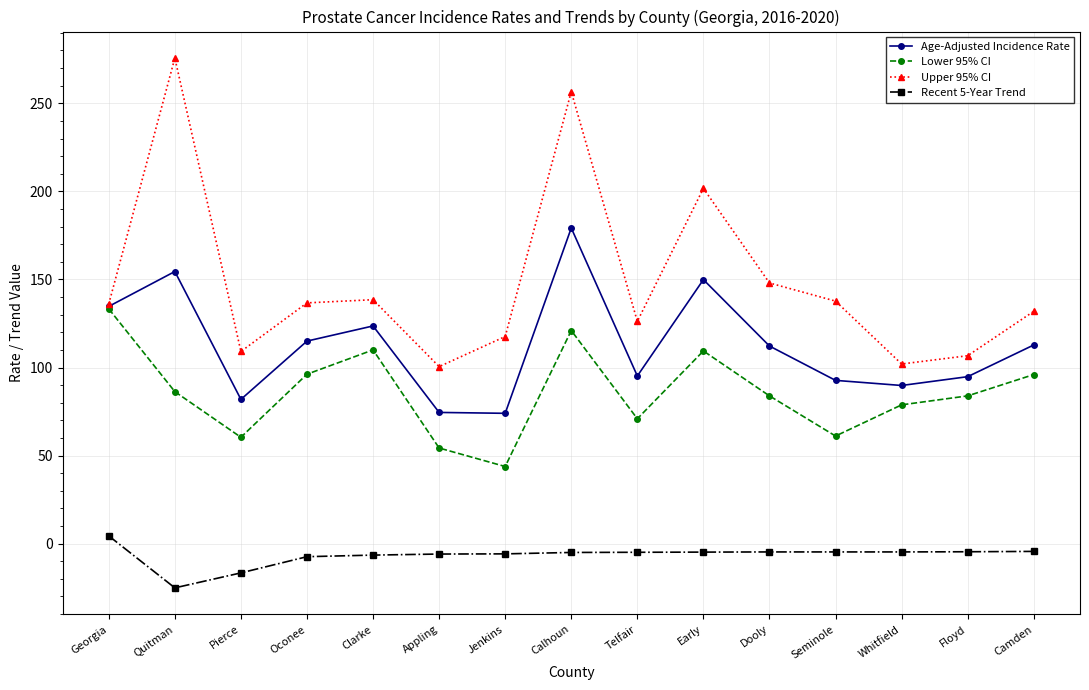

Where is the first local maximum for Upper 95% CI?

Quitman